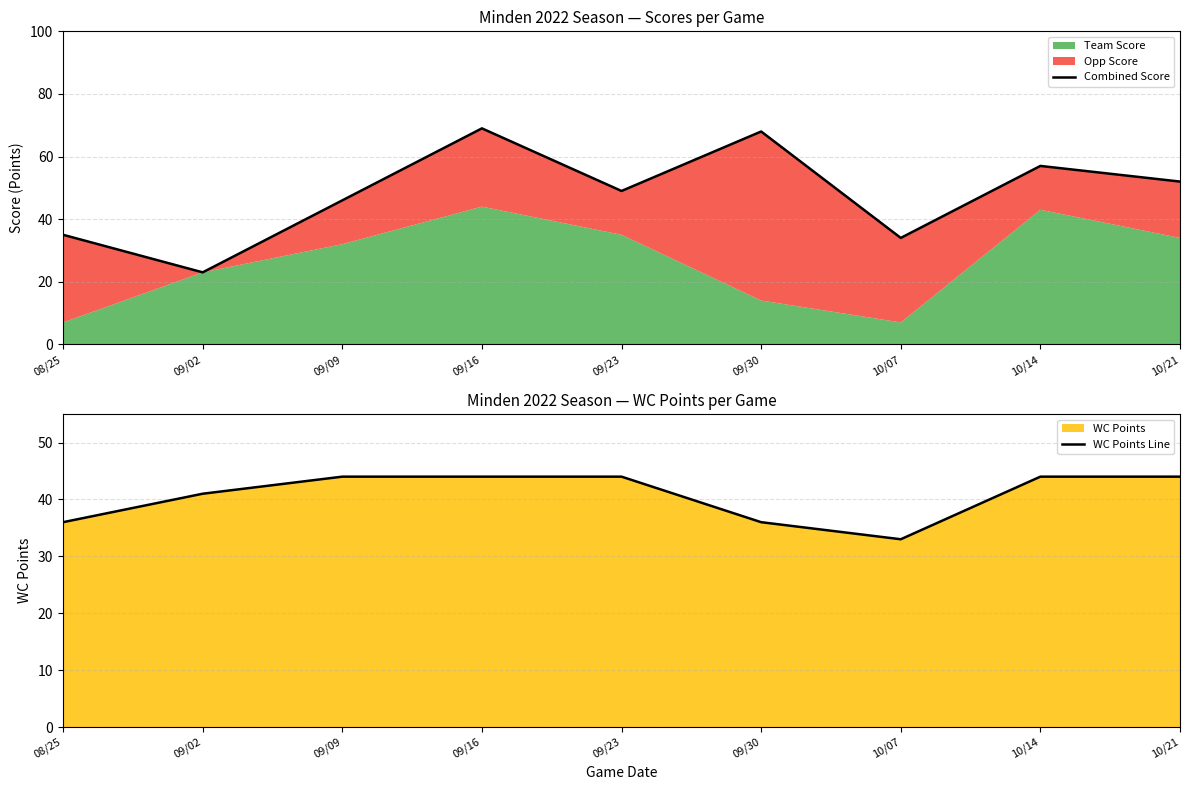

Which label corresponds to the smallest value in the chart?

09/02